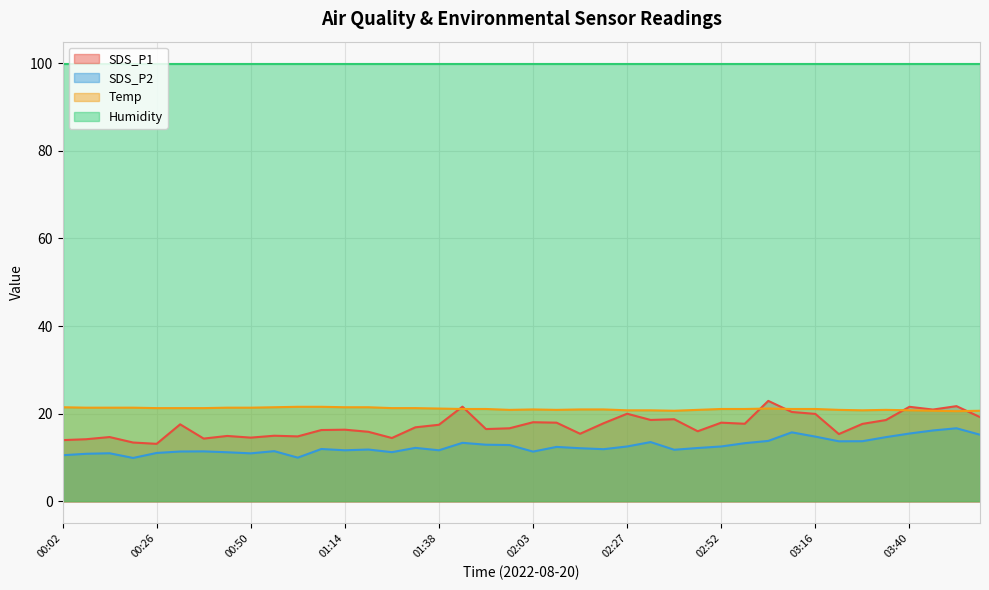

List the labels in order of SDS_P2 value, smallest first.

00:20, 01:02, 00:02, 00:08, 00:50, 00:14, 00:26, 00:44, 01:26, 02:03, 00:32, 00:38, 00:56, 01:14, 01:38, 02:40, 01:20, 02:21, 01:08, 02:15, 02:46, 01:32, 02:09, 02:27, 02:52, 01:57, 01:51, 02:58, 01:45, 02:33, 03:22, 03:28, 03:04, 03:34, 03:16, 03:59, 03:40, 03:10, 03:46, 03:53